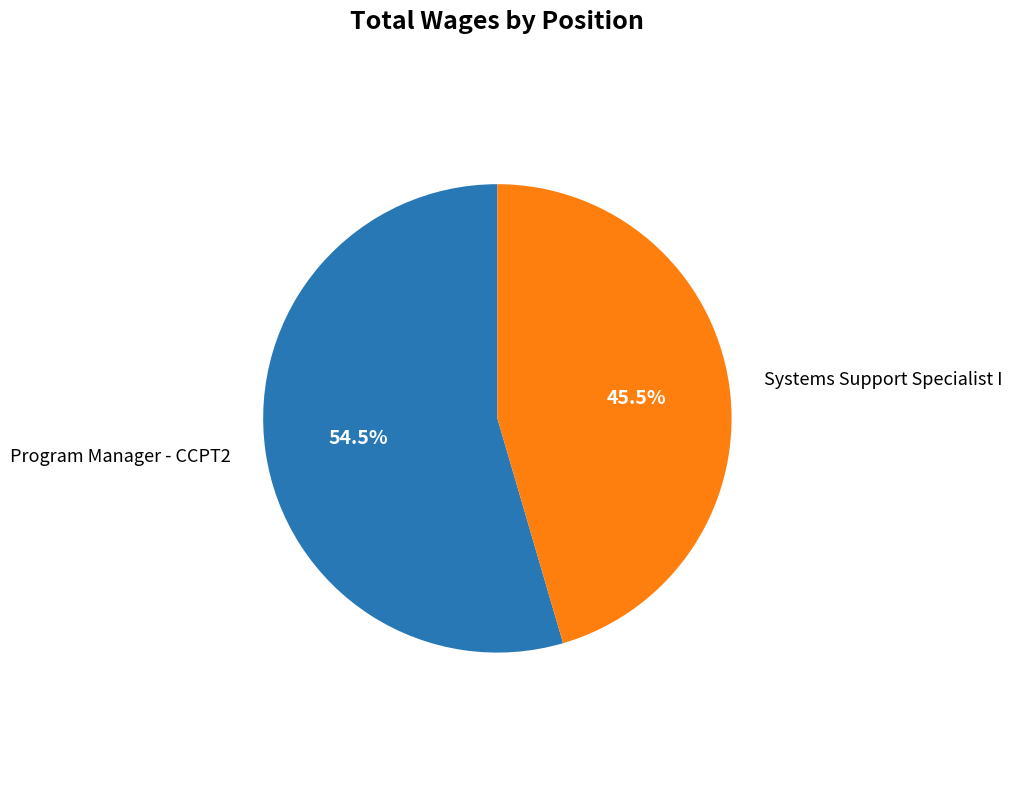

True or false: Program Manager - CCPT2 accounts for 43% of the total.

False